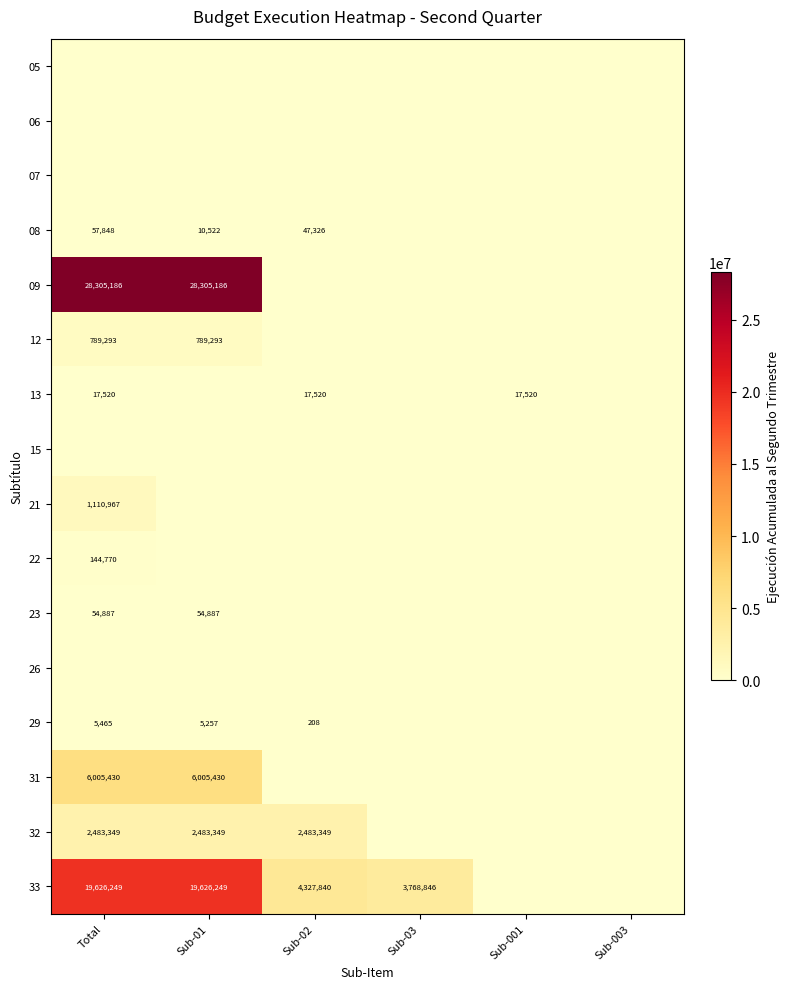

The 12 series shows 789293 at Total. True or false?

True